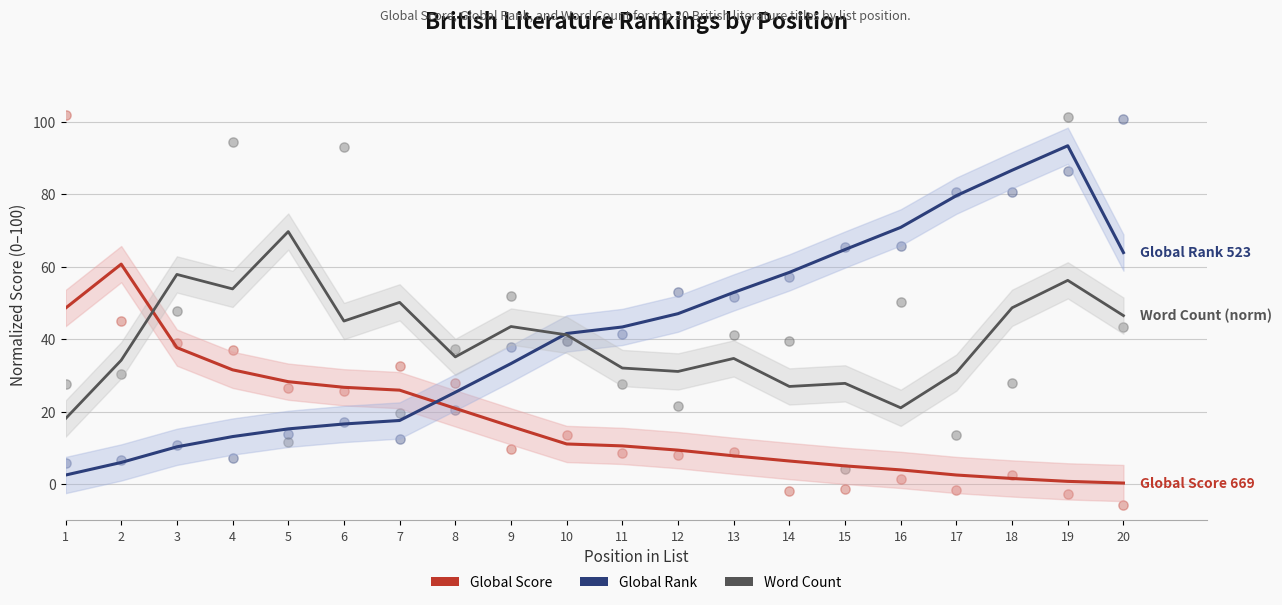

What is the total value across all series at 6?

88.3